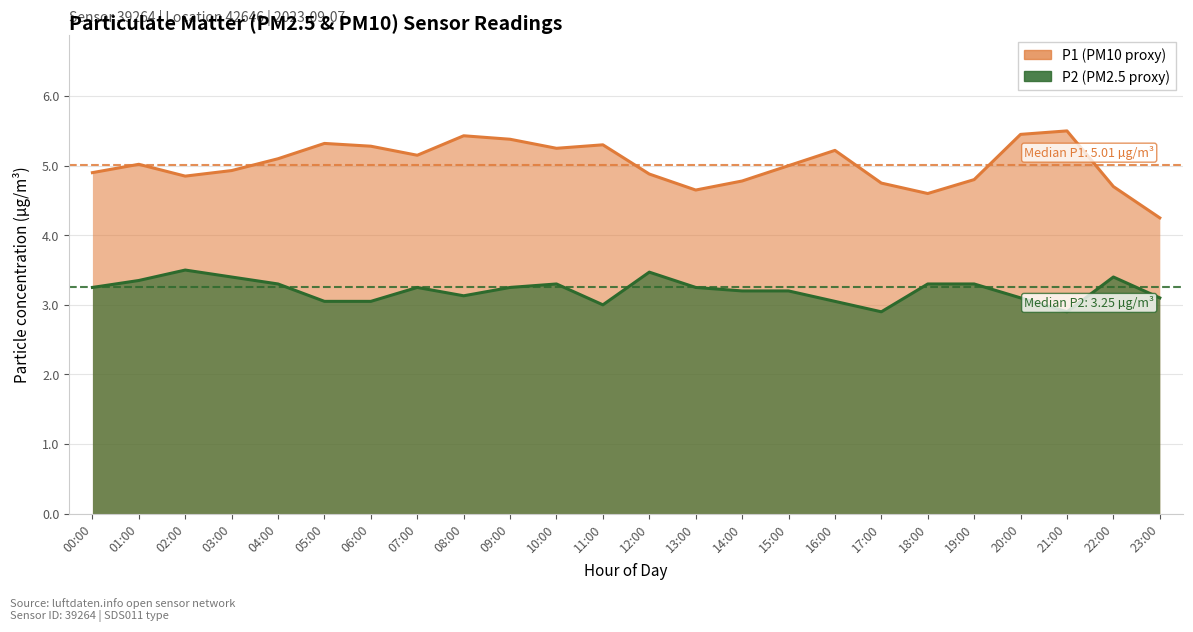

True or false: P1 and P2 intersect in this chart.

False